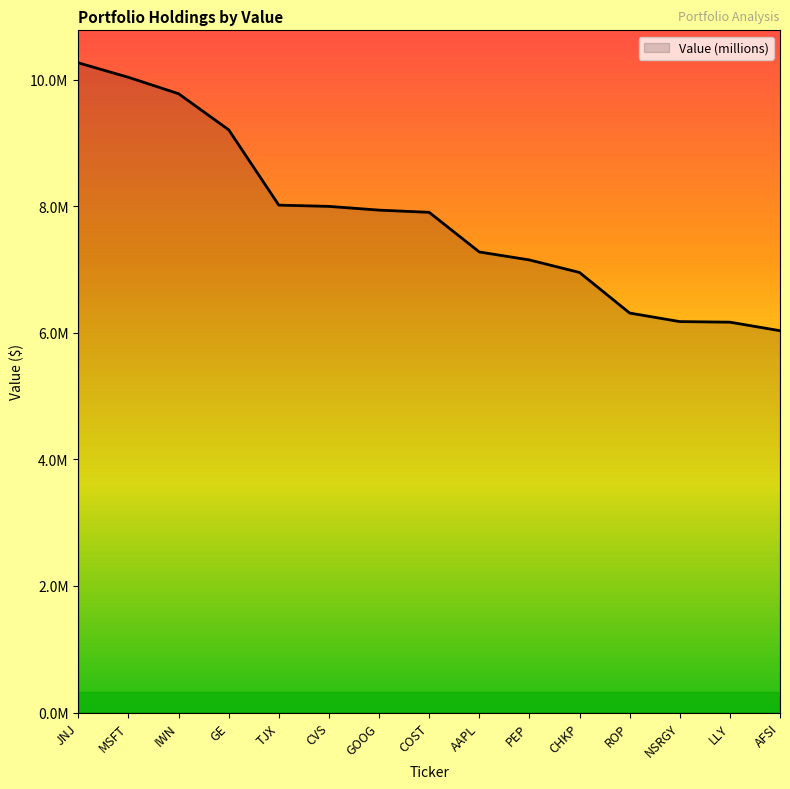

Does the chart have visible grid lines?

No